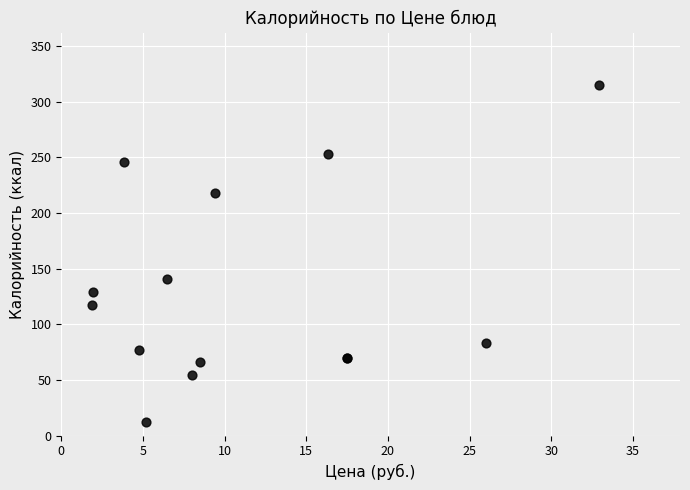

What Y value in the scatter plot is closest to 163?

141